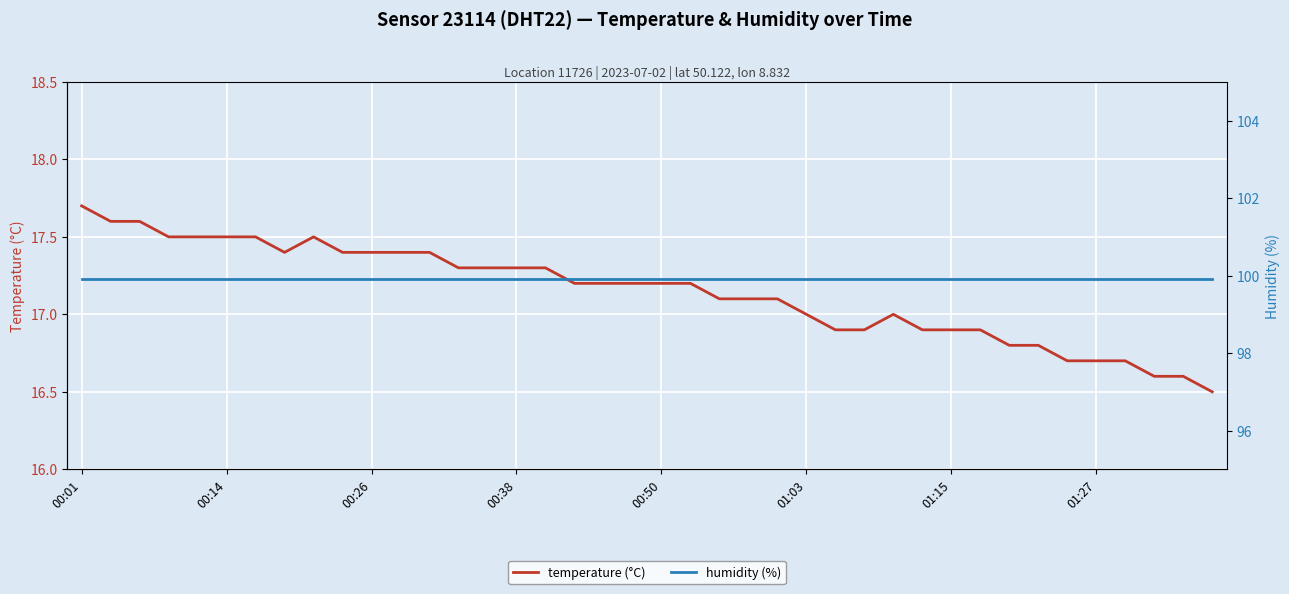

True or false: temperature (°C) and humidity (%) intersect in this chart.

False